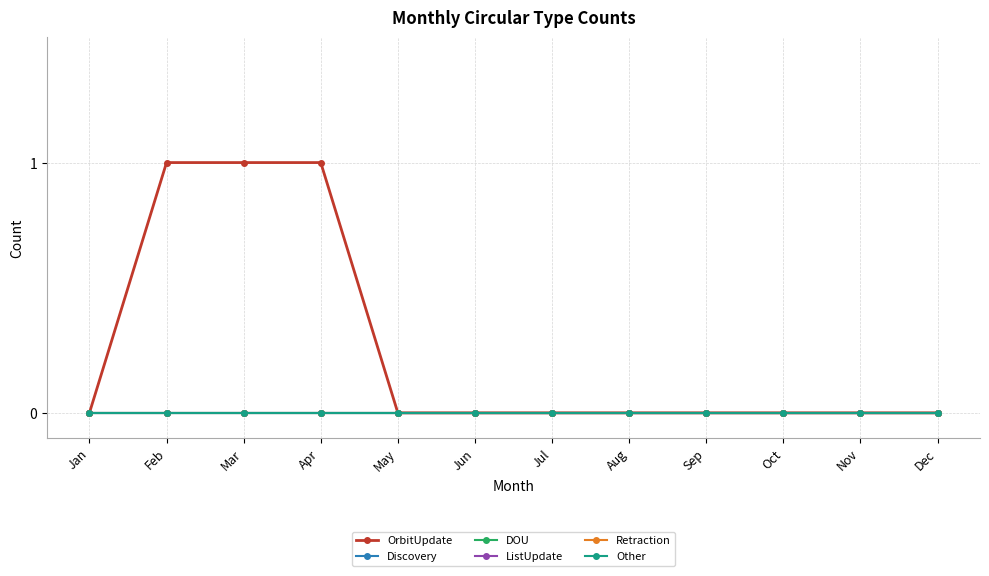

True or false: Discovery has more than 1 points higher than both neighbors.

False